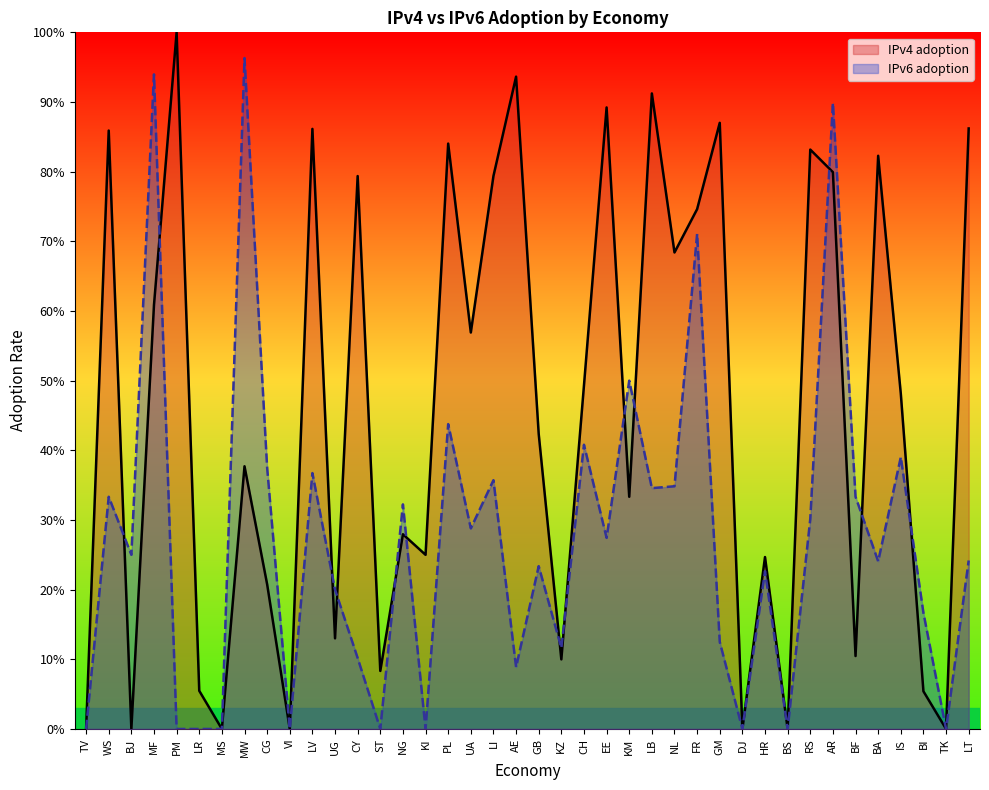

What is the difference between the second highest and second lowest values in the IPv6 adoption series?

0.9